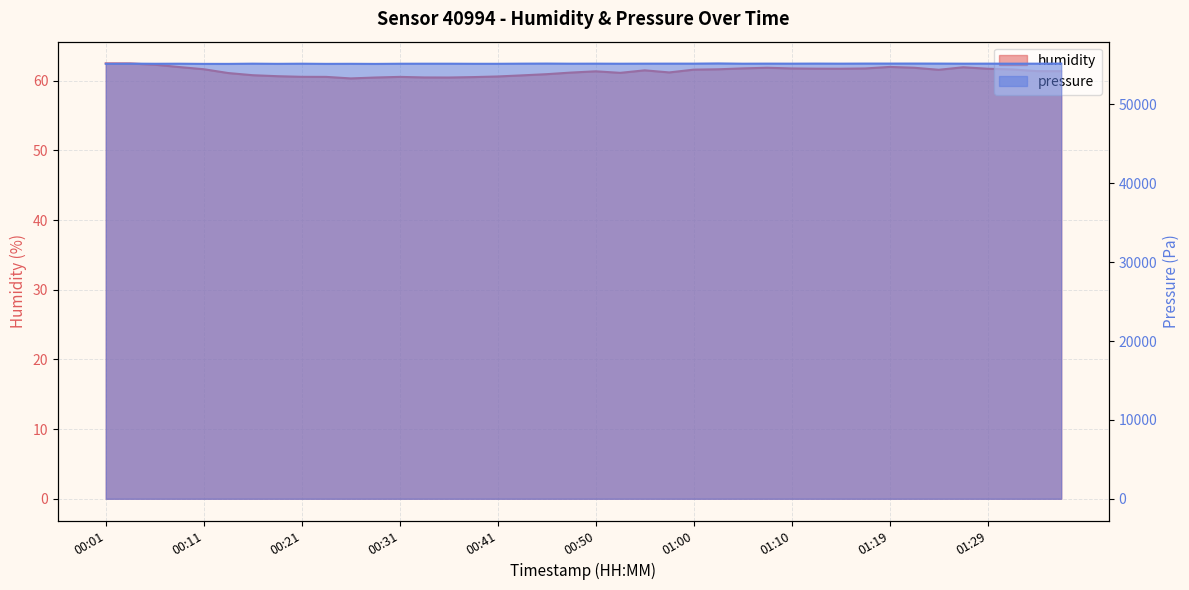

Reading left to right, list all the values displayed in this chart.

humidity: 62.5	62.5	62.3	62.0	61.6	61.1	60.8	60.6	60.5	60.5	60.3	60.5	60.5	60.5	60.5	60.5	60.6	60.8	60.9	61.2	61.3	61.1	61.5	61.2	61.6	61.6	61.8	61.9	61.8	61.7	61.7	61.8	62.0	61.9	61.6	61.9	61.7	61.6	61.4	61.4
pressure_scaled: 55145.7	55158.3	55141.4	55149.9	55128.8	55126.7	55154.1	55133.0	55149.9	55128.8	55137.2	55124.5	55145.7	55149.9	55149.9	55139.3	55139.3	55156.2	55166.8	55149.9	55156.2	55147.8	55156.2	55158.3	55158.3	55183.7	55152.0	55160.4	55156.2	55164.7	55156.2	55166.8	55166.8	55168.9	55164.7	55154.1	55158.3	55152.0	55154.1	55164.7